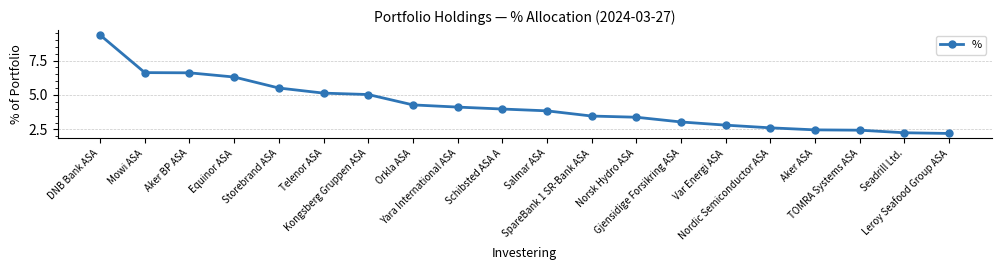

What is the average value?

4.3